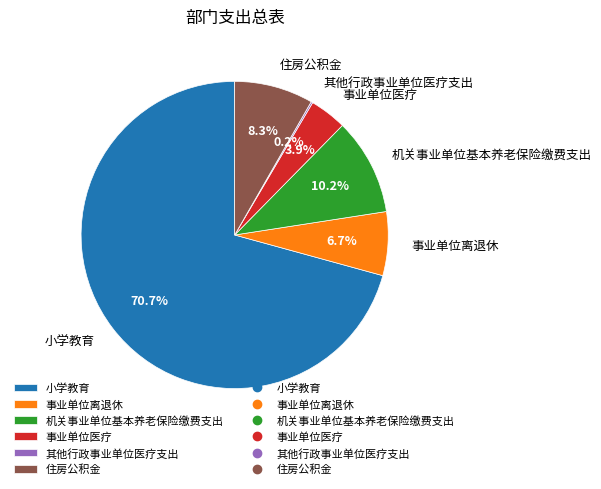

What percentage is NOT represented by 小学教育?

29.3%